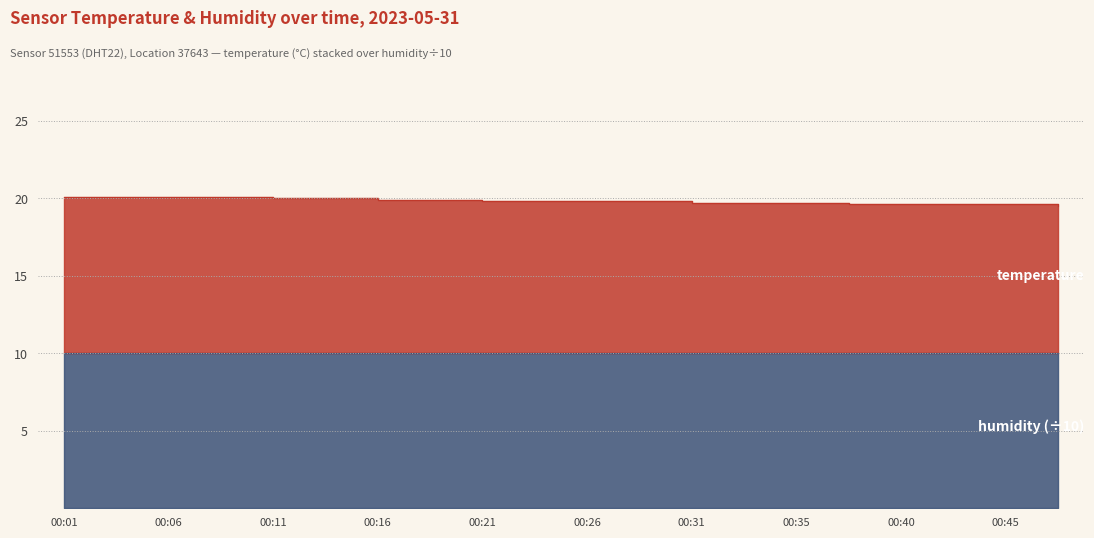

Does the chart display data point markers on the line(s)?

No